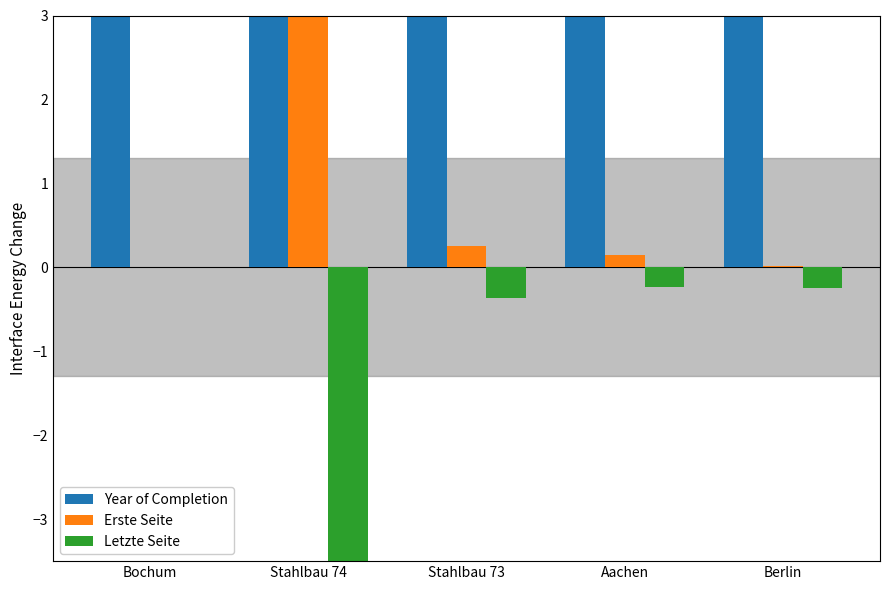

Which category has the highest value across all series?

Berlin